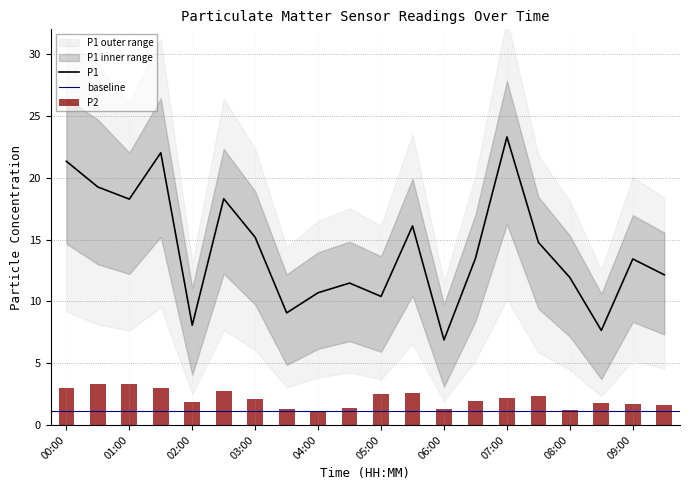

Rank the series by their average value, from highest to lowest.

P1, P2